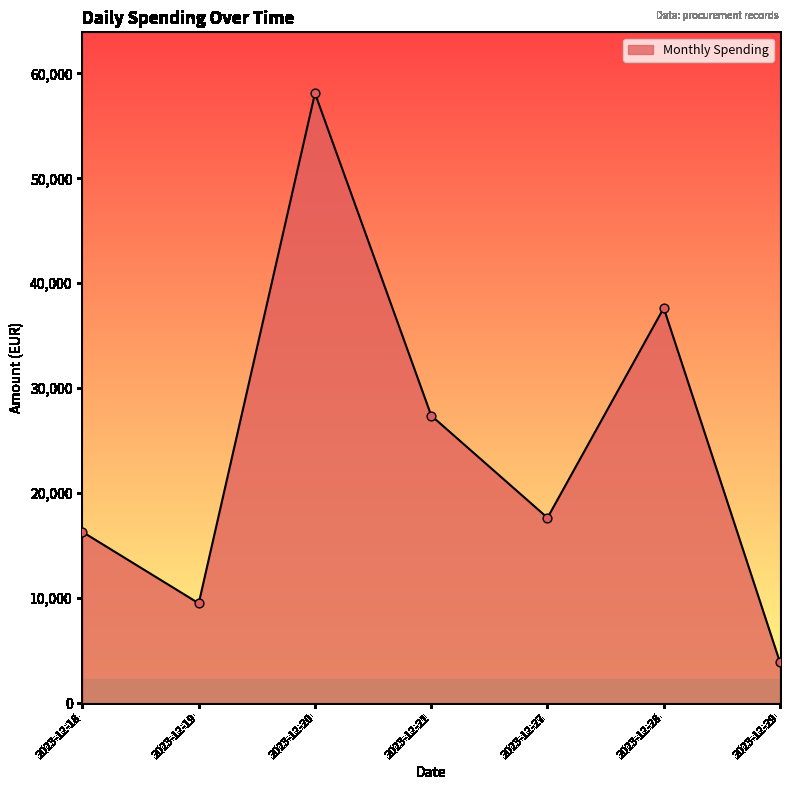

Approximately how many times larger is the value at 2023-12-19 compared to 2023-12-21?

0.3